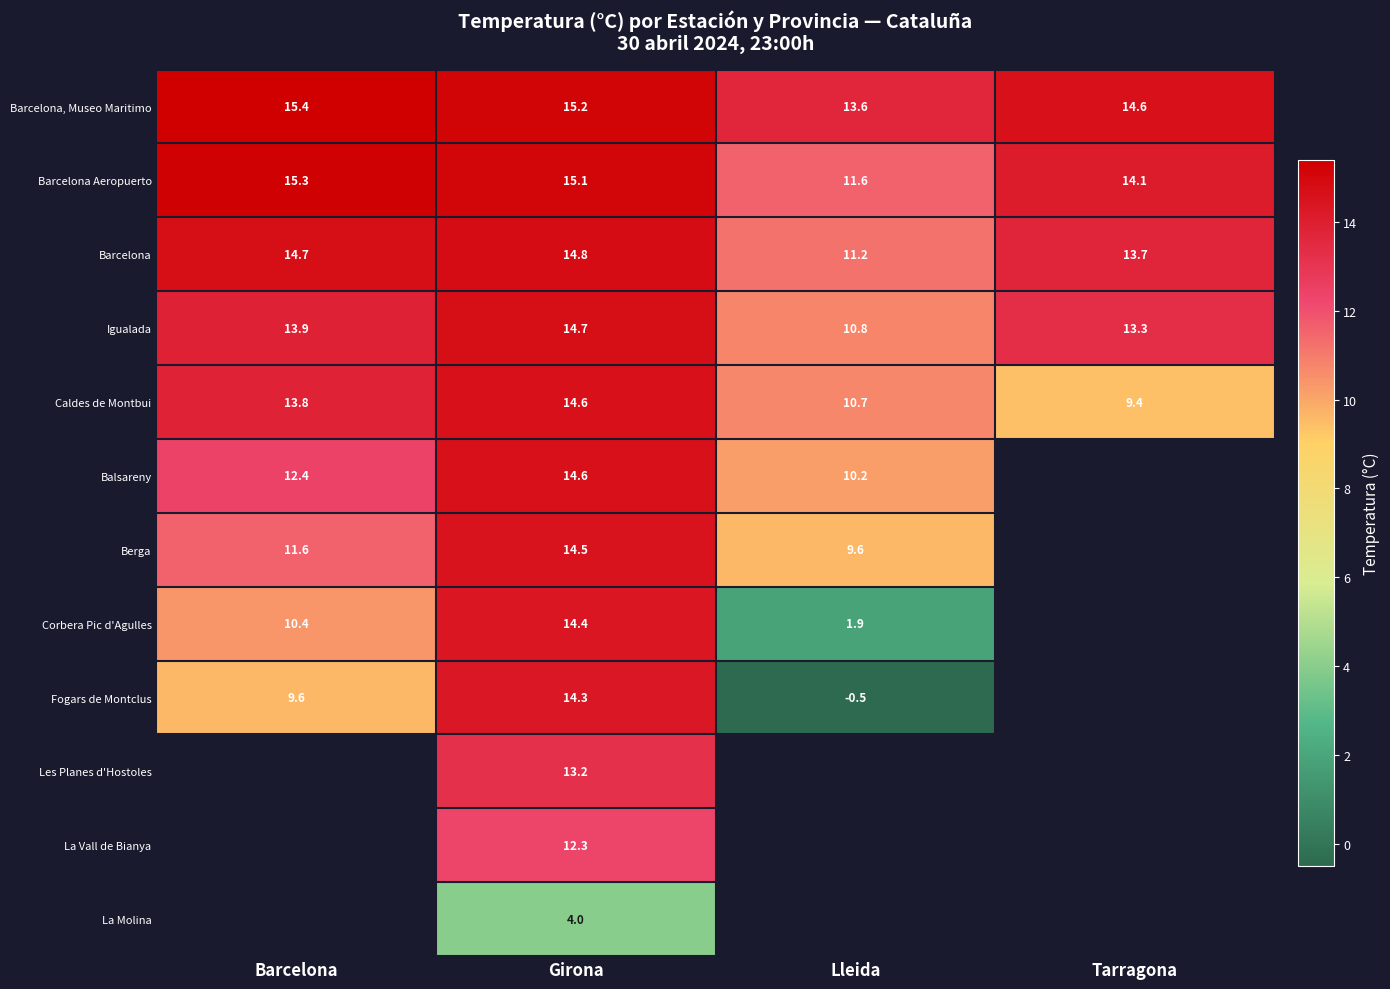

What is the spread (max minus min) of values at Girona?

11.2